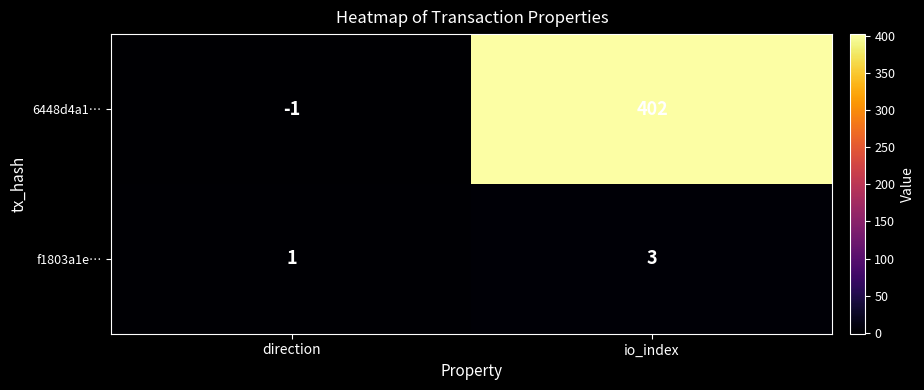

Rank the series at direction from highest to lowest value.

f1803a1e…, 6448d4a1…